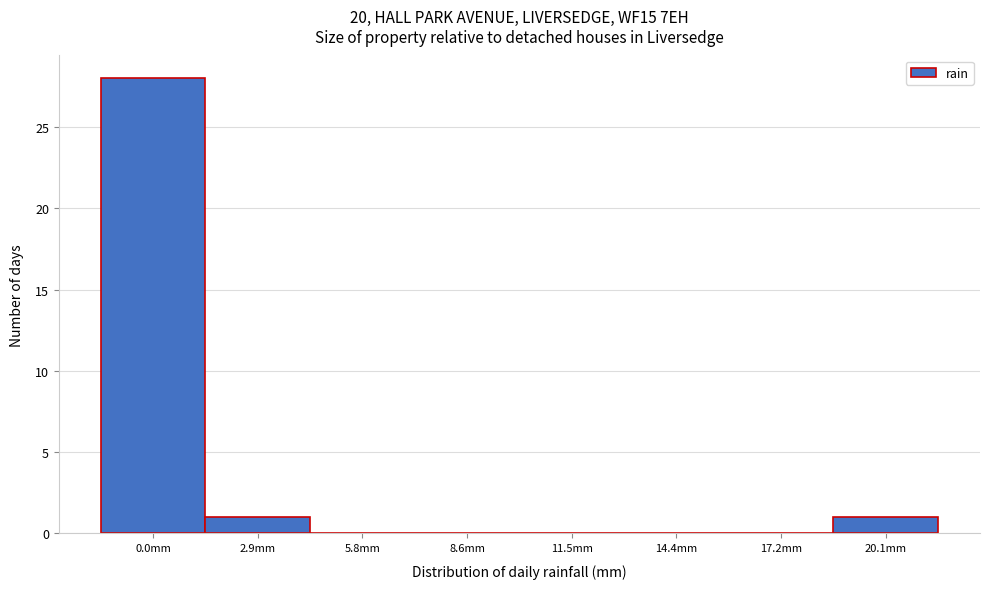

Reading left to right, what are all the values shown in this chart?

0.0mm=28	2.9mm=1	5.8mm=0	8.6mm=0	11.5mm=0	14.4mm=0	17.2mm=0	20.1mm=1